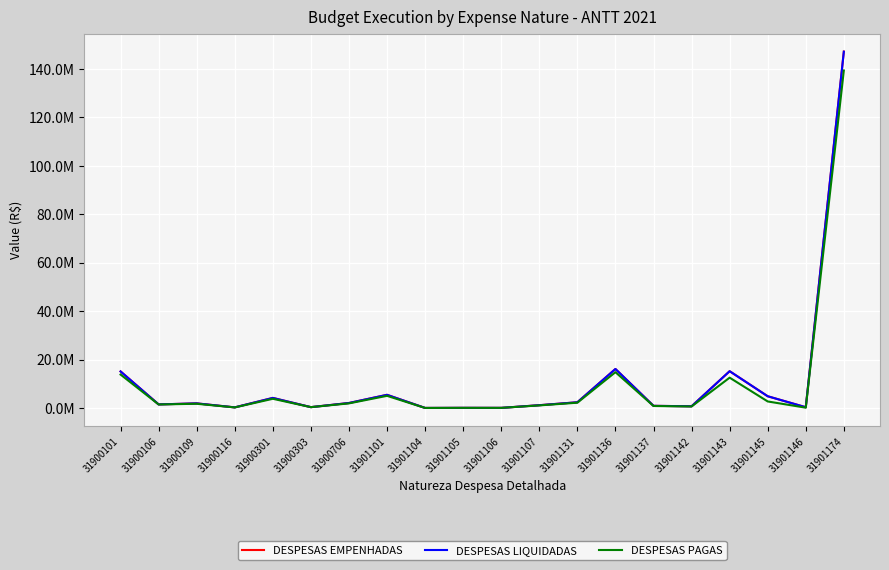

What are all the series names shown in the legend?

DESPESAS EMPENHADAS, DESPESAS LIQUIDADAS, DESPESAS PAGAS